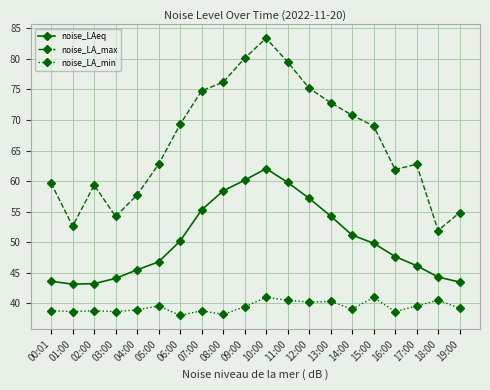

Is it true that noise_LAeq equals 45.5 at 04:00?

True